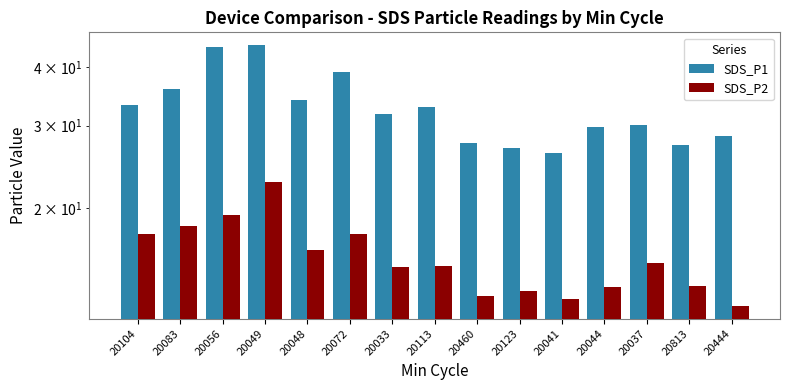

What is the difference between the highest and lowest values at 20104?

15.6